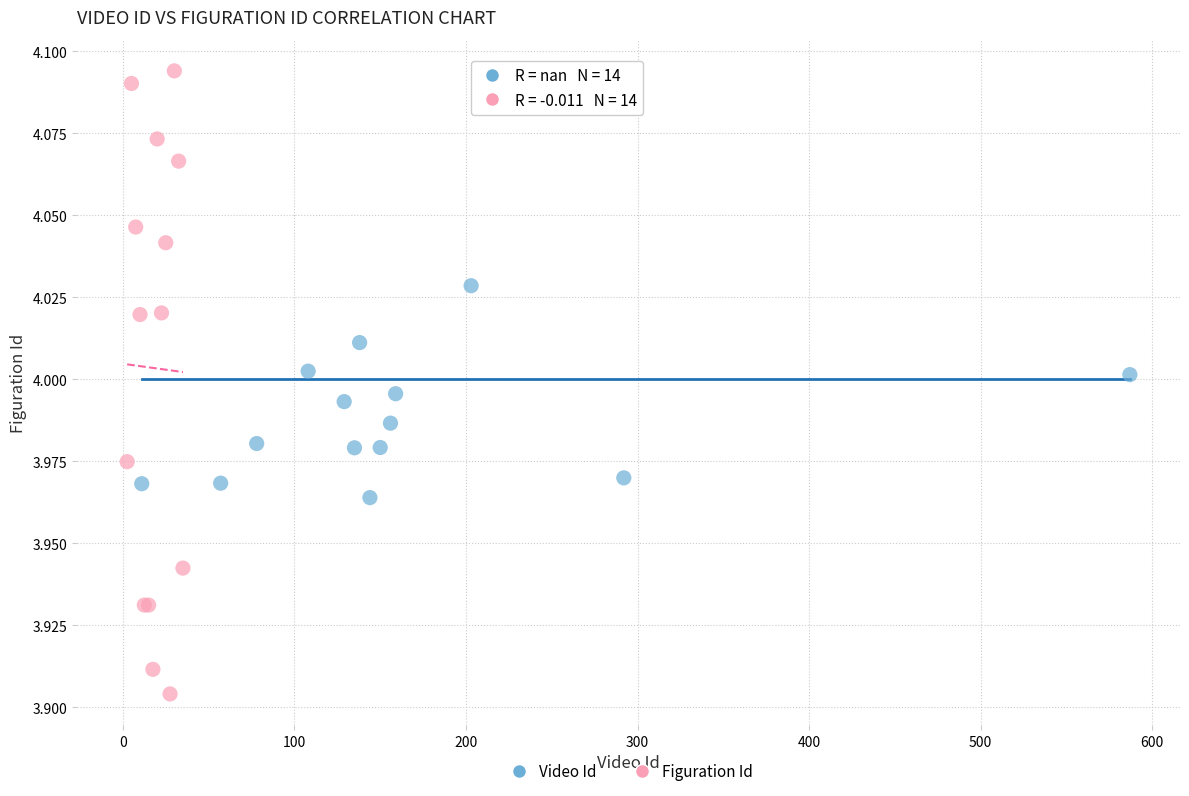

Which series has the largest Y range (max minus min)?

Figuration Id